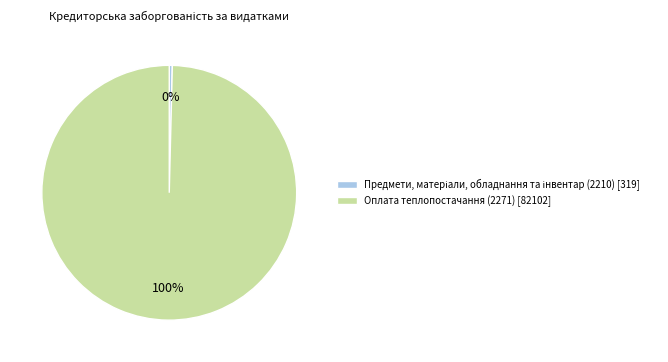

To the nearest percent, what is the average slice percentage?

50%